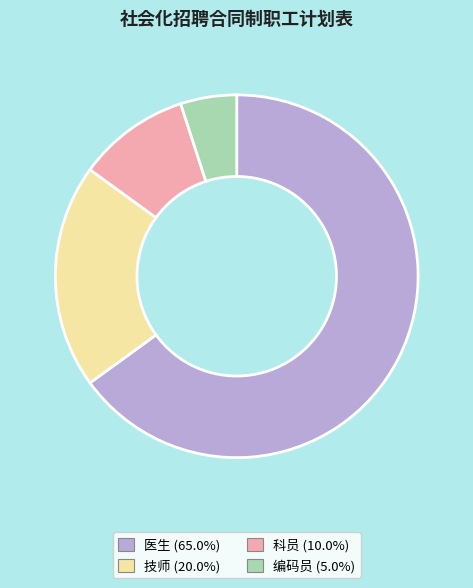

Does any single category account for the majority?

Yes